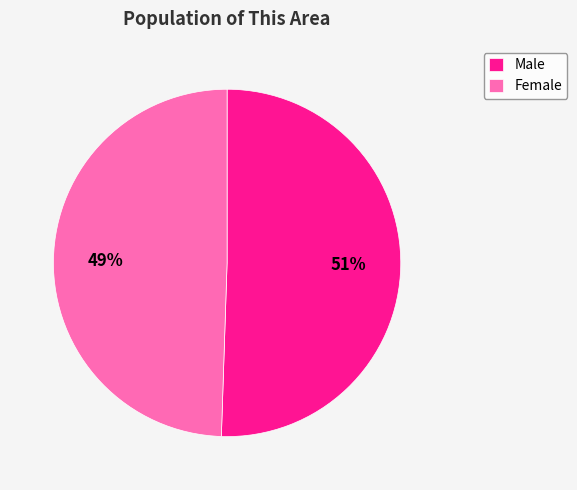

Is the sum of Female and Male greater than half?

Yes